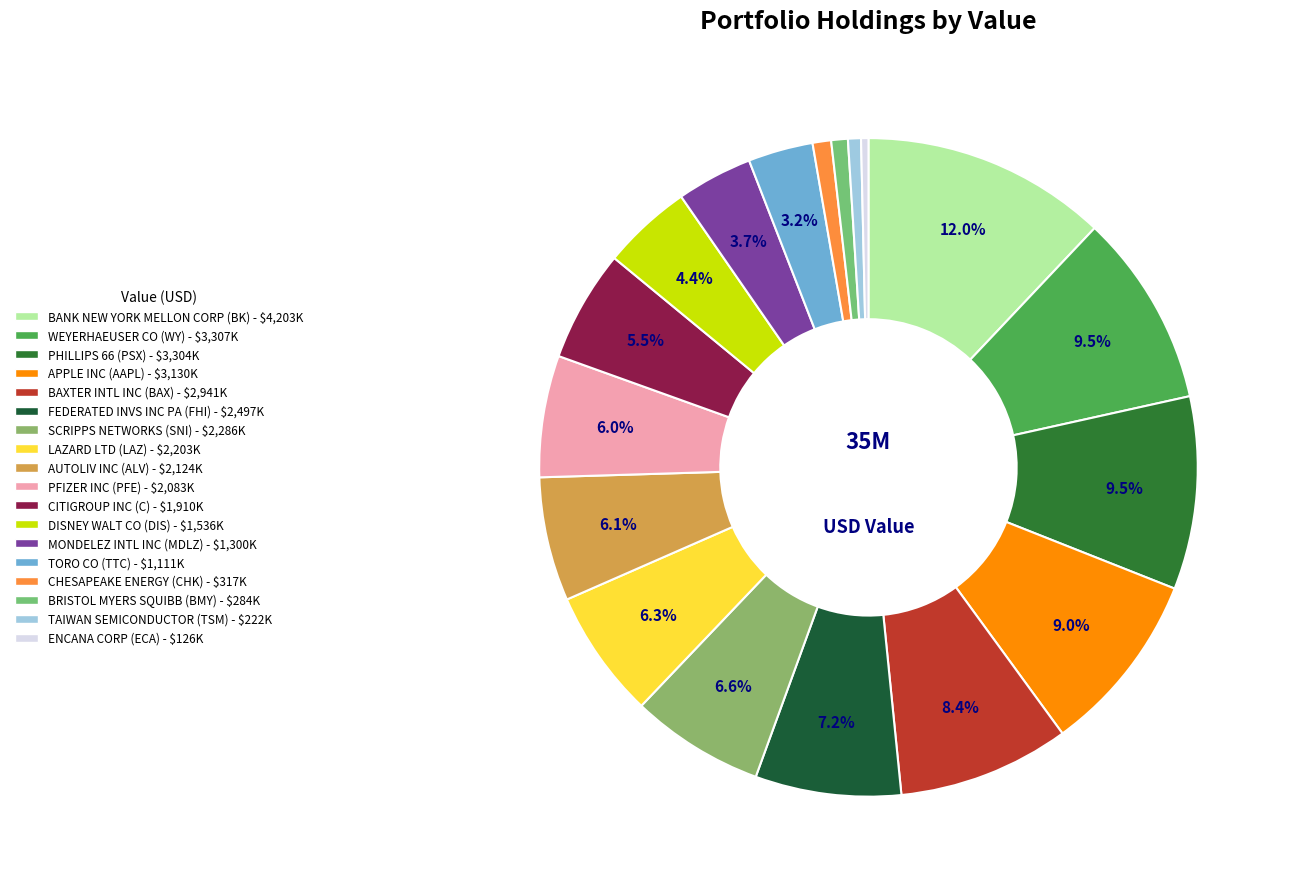

Does CITIGROUP INC (C) account for over 50% of the chart?

No